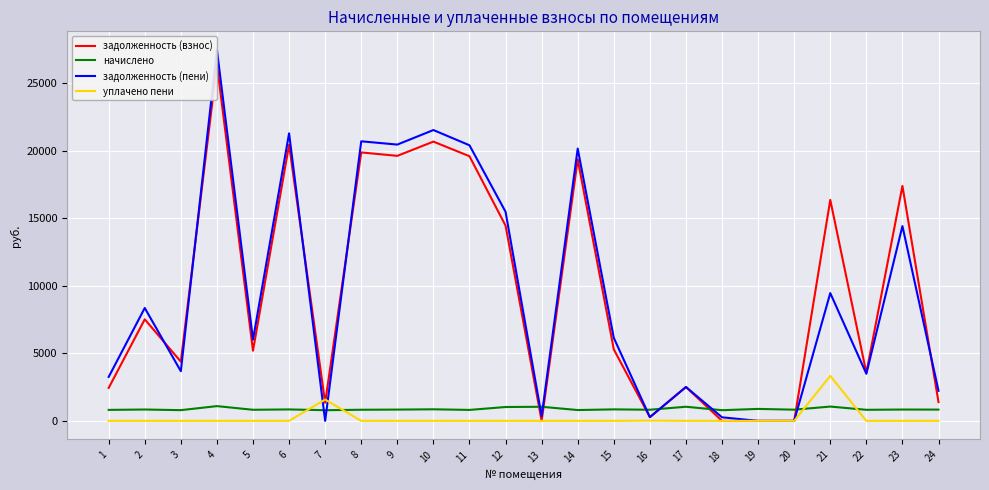

What is the spread (max minus min) of values at 5?

6014.4